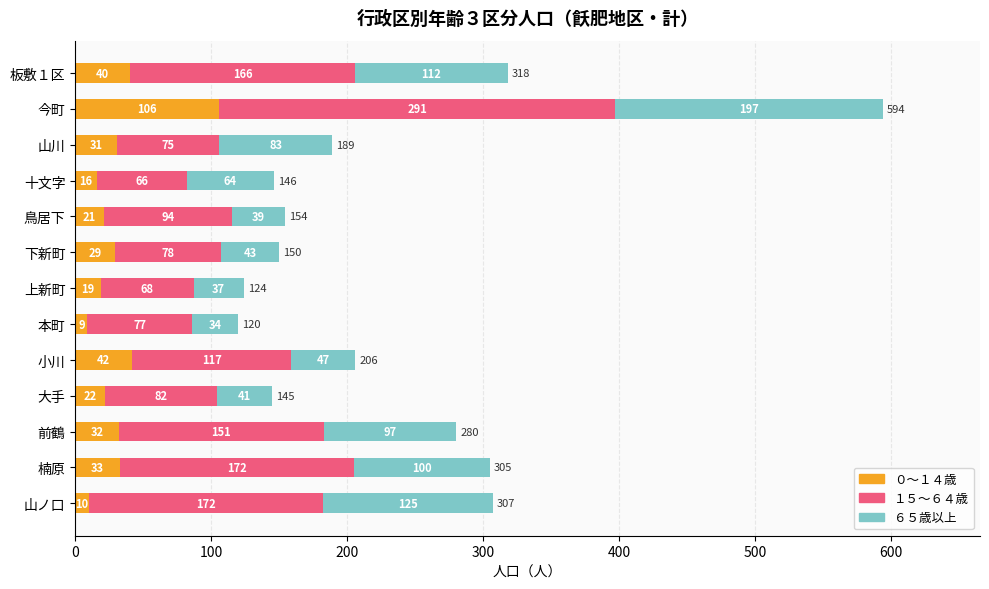

What are all the series names shown in the legend?

０～１４歳, １５～６４歳, ６５歳以上